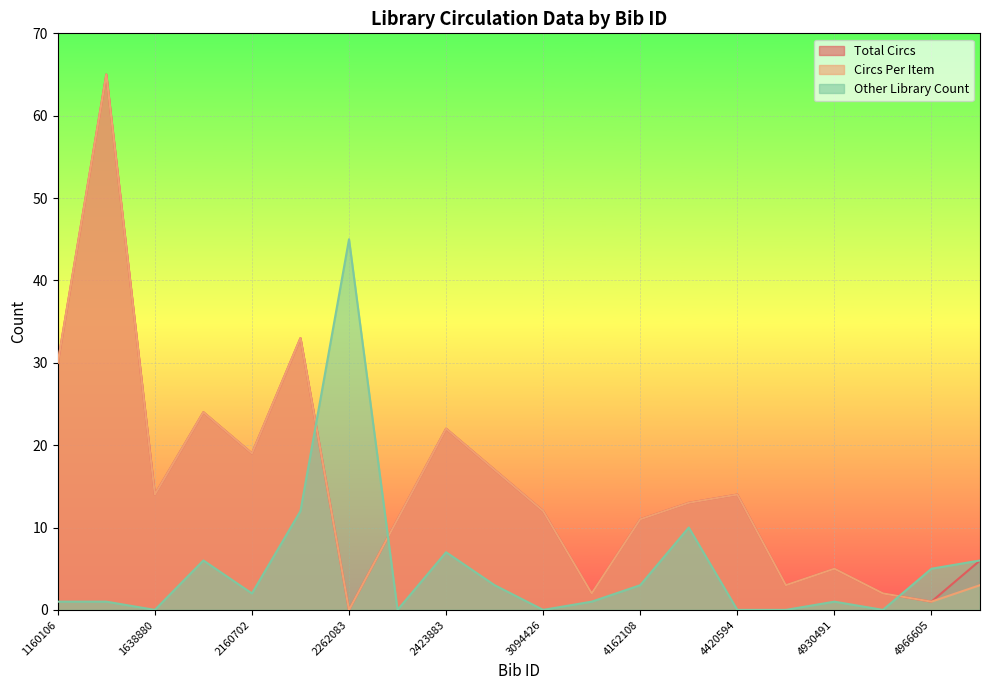

At 2160702, list the series in order from largest to smallest.

Total Circs, Circs Per Item, Other Library Count